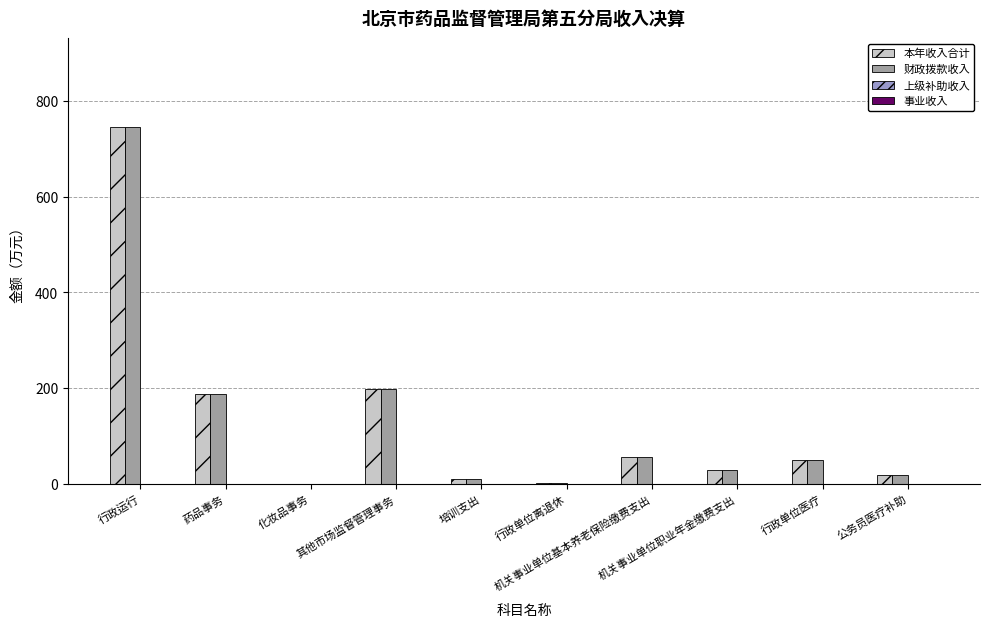

What is the sum of all 本年收入合计 values?

1295.9